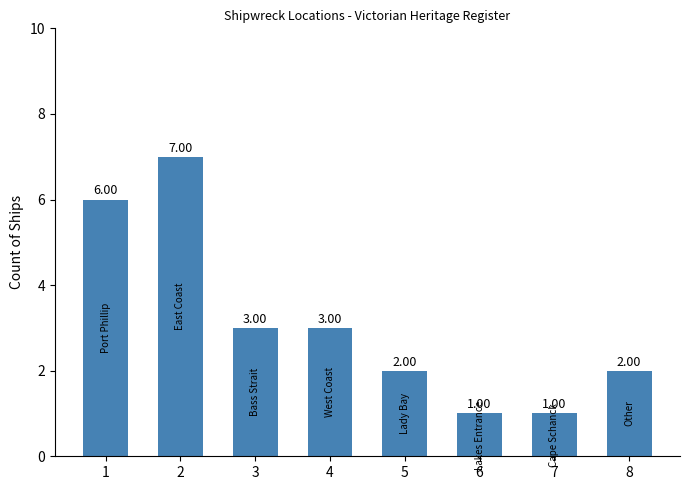

Count the number of data series in this chart.

1